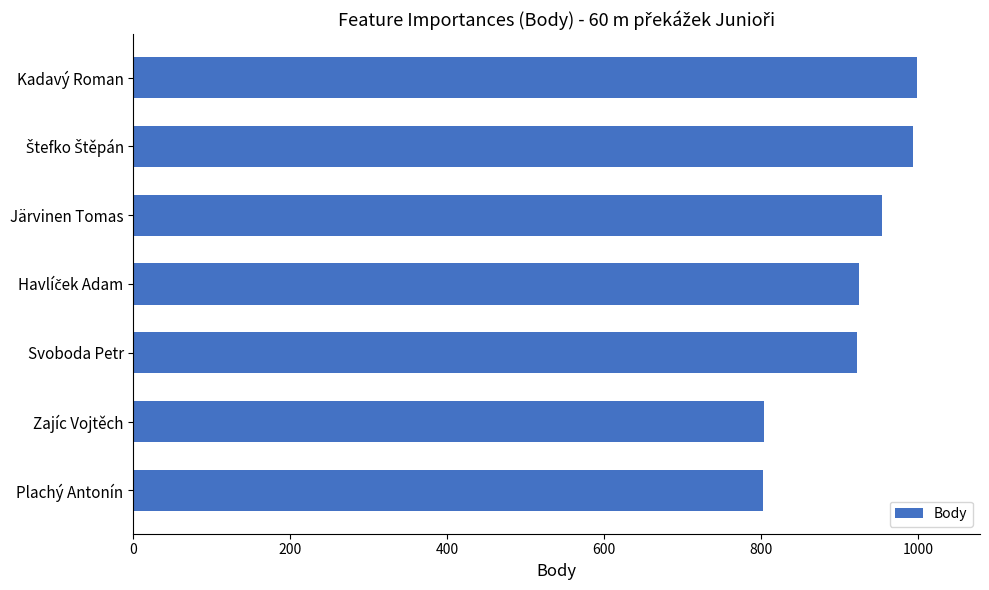

True or false: the data shows 378 at Kadavý Roman.

False